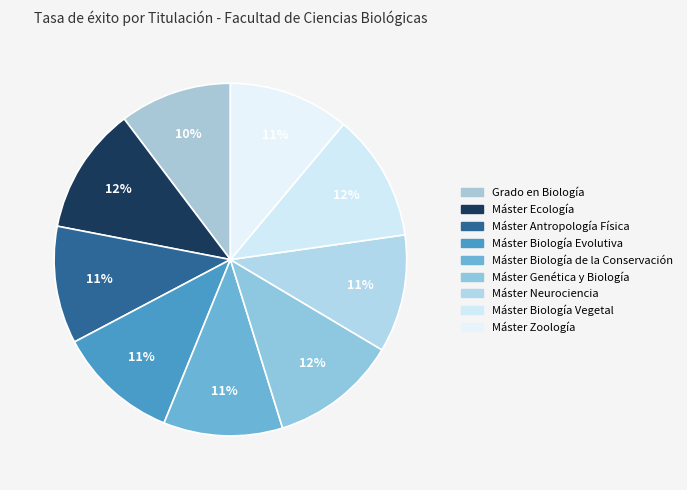

How many slices are in this pie chart?

9